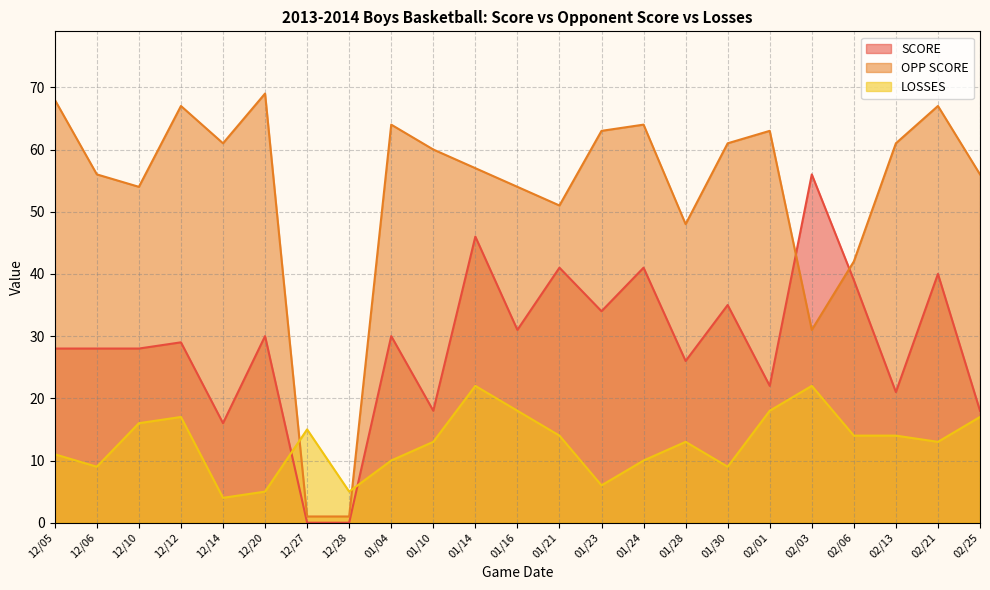

What is the maximum value for SCORE?

56